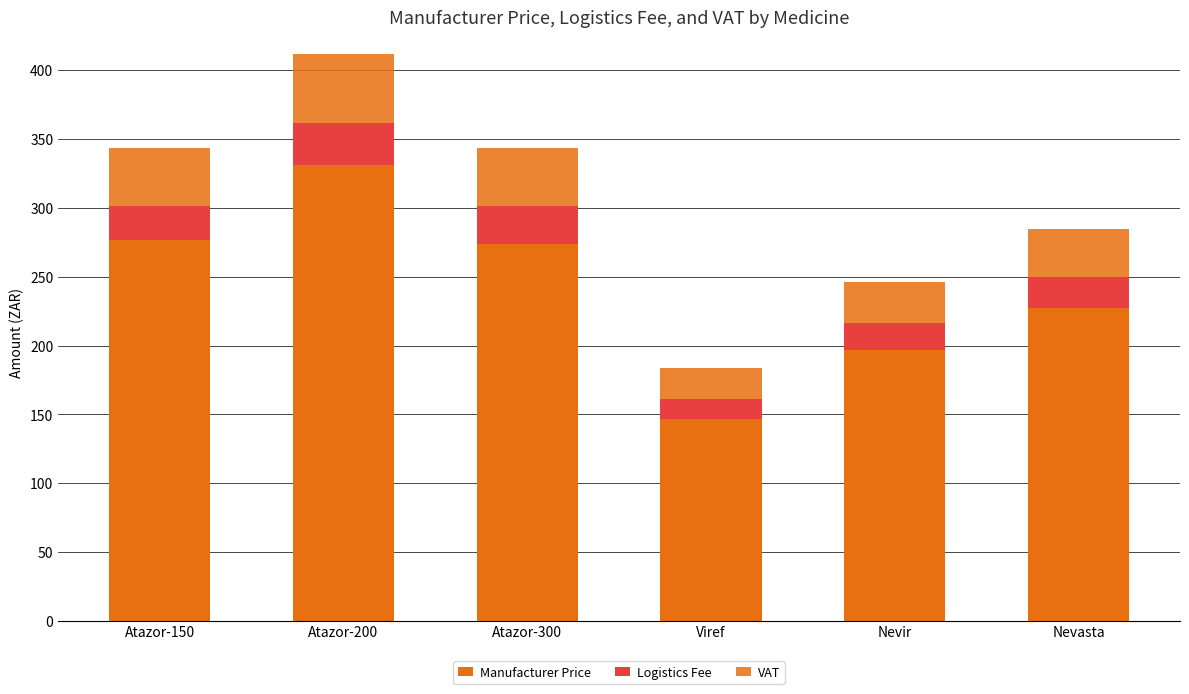

Are the bars horizontal?

No